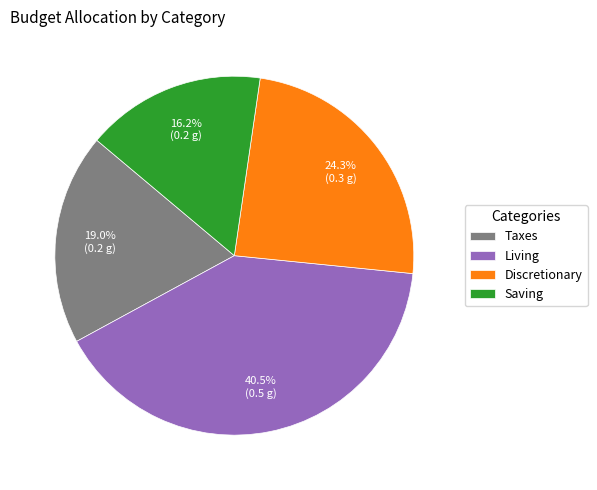

What percentage is the Discretionary slice, to the nearest percent?

24%